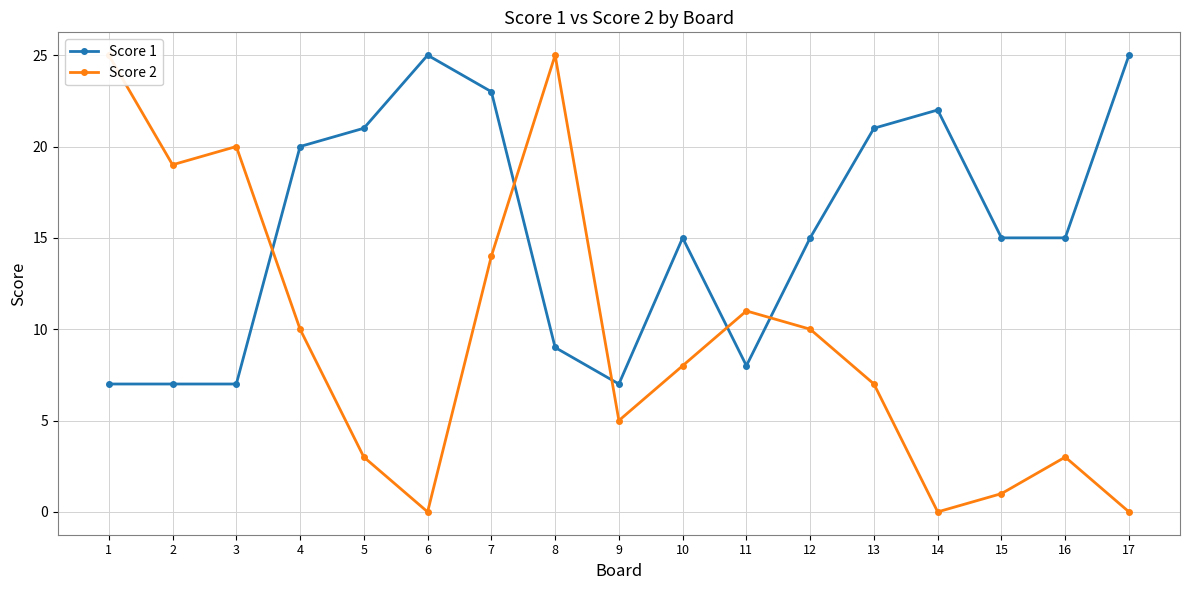

Is the value of Score 1 at 14 greater than the value of Score 2 at 2?

Yes